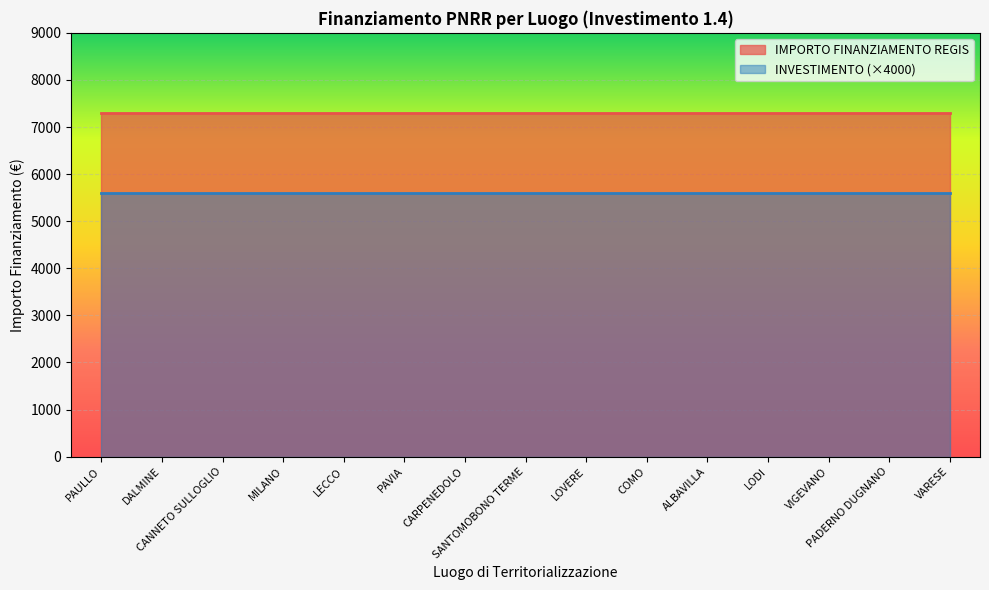

The value of INVESTIMENTO (1.4) at SANTOMOBONO TERME is 0.9. True or false?

False